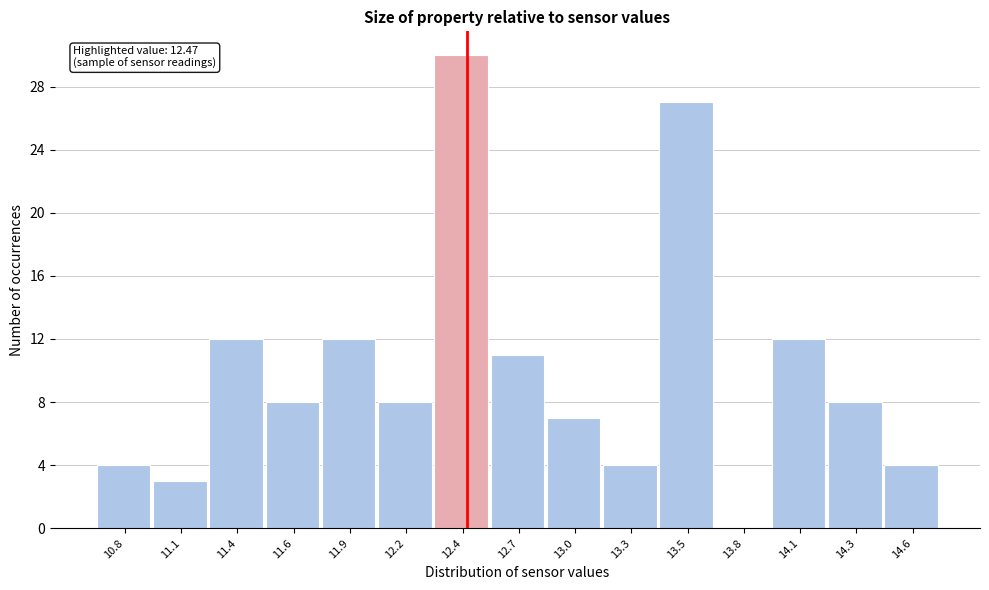

Reading left to right, extract all data points from this chart.

10.8=4	11.1=3	11.4=12	11.6=8	11.9=12	12.2=8	12.4=30	12.7=11	13.0=7	13.3=4	13.5=27	13.8=0	14.1=12	14.3=8	14.6=4